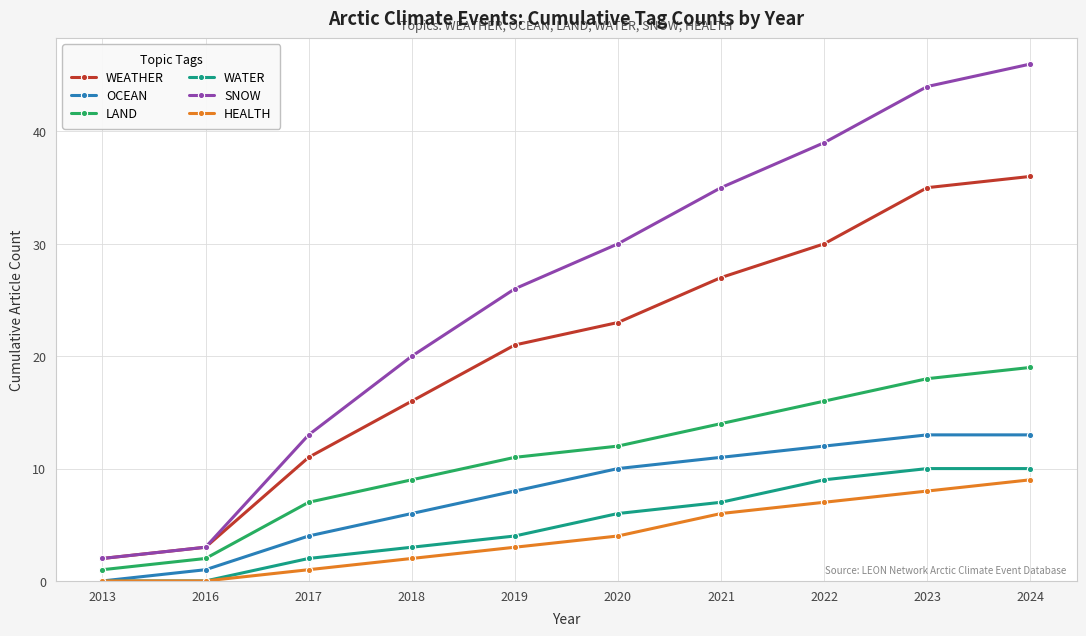

How many data points in LAND are less than 12?

5